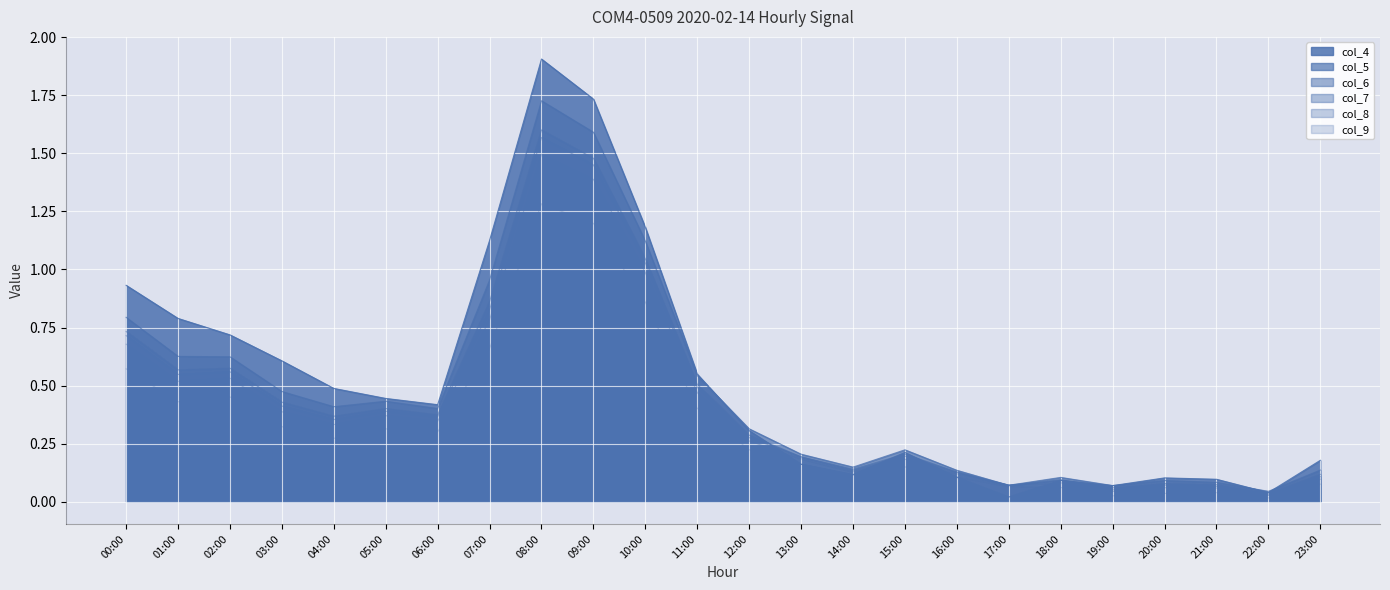

What is the total value across all series at 19:00?

0.3